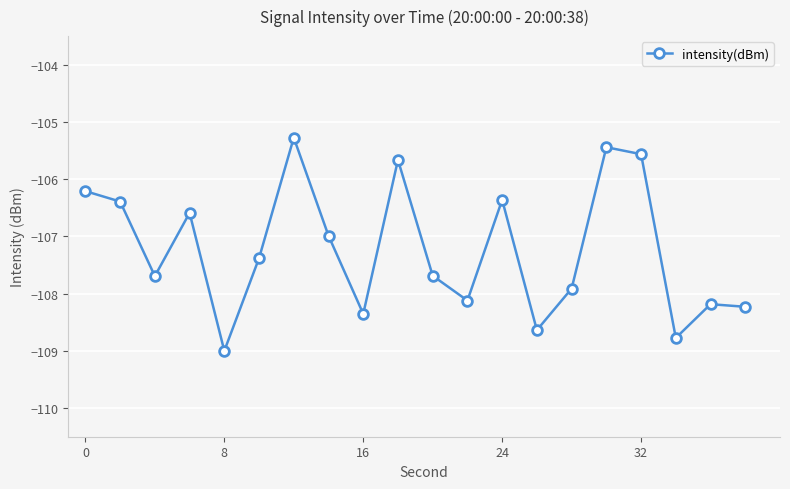

How many lines are shown in the chart?

1